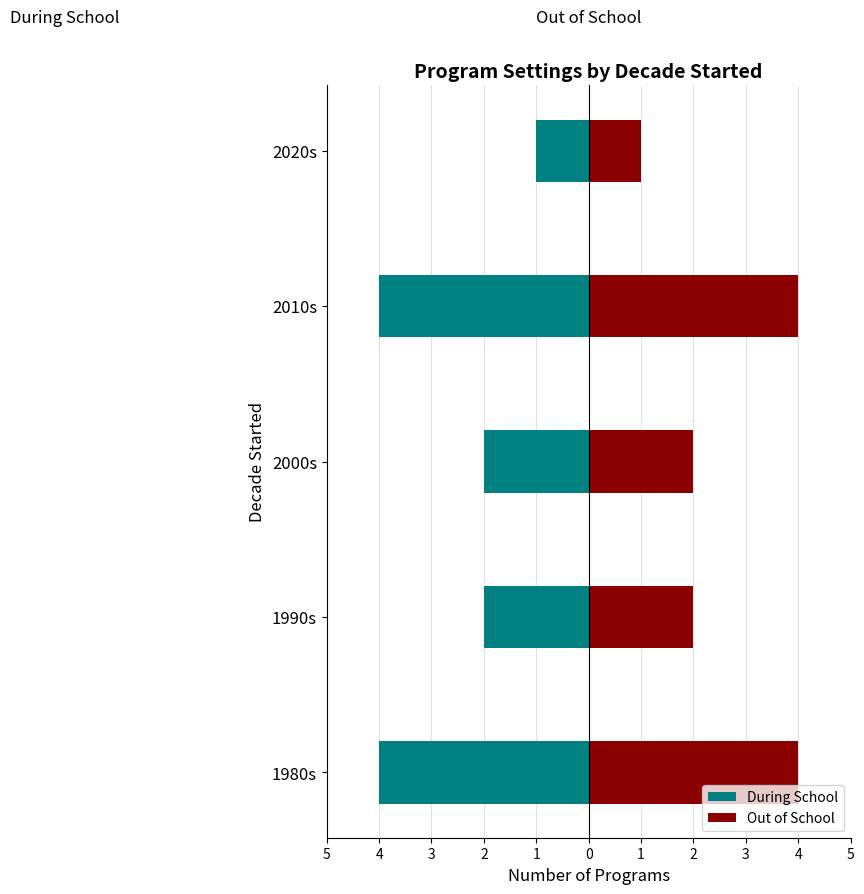

At 2000s, list the series in order from largest to smallest.

Out of School, During School